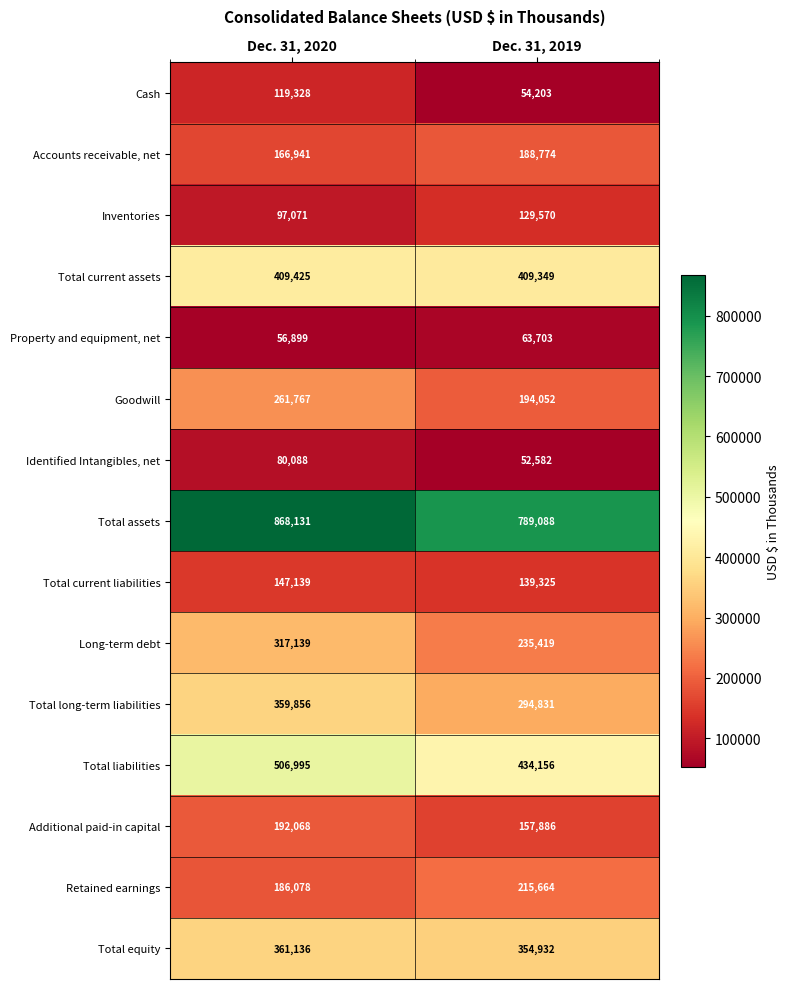

At which label is Inventories closest to 113320?

Dec. 31, 2020